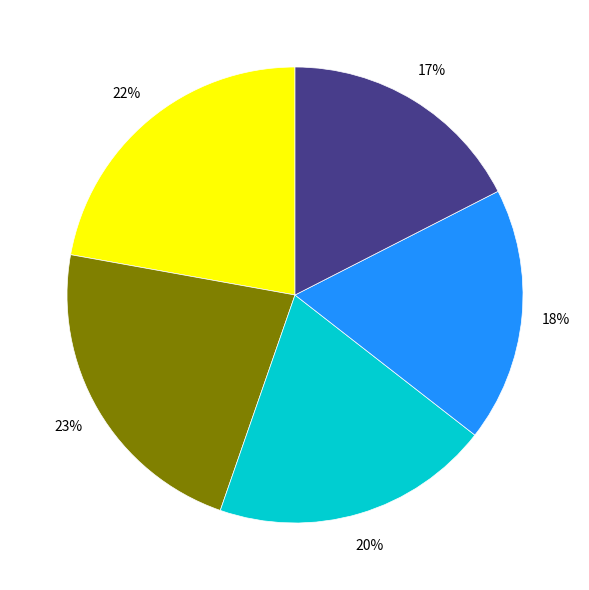

Does any single category account for the majority?

No